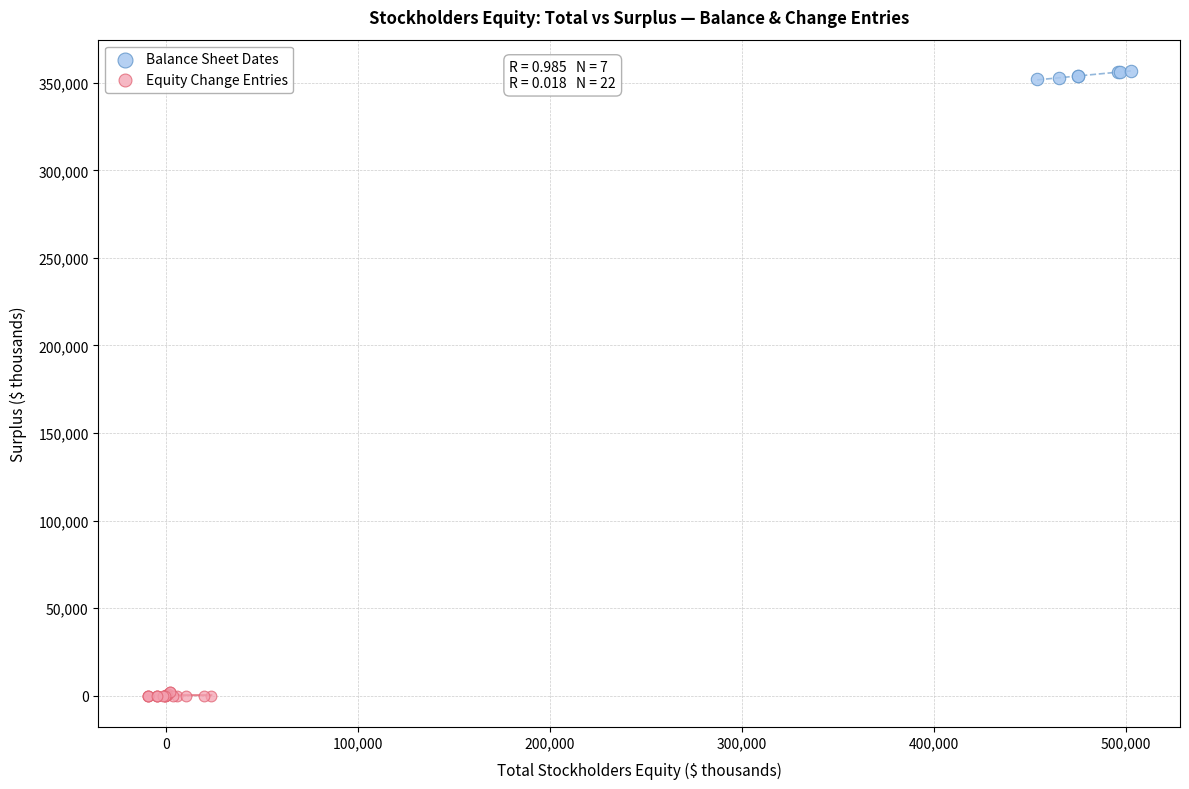

Which series contains the lowest Y value?

Equity Change Entries